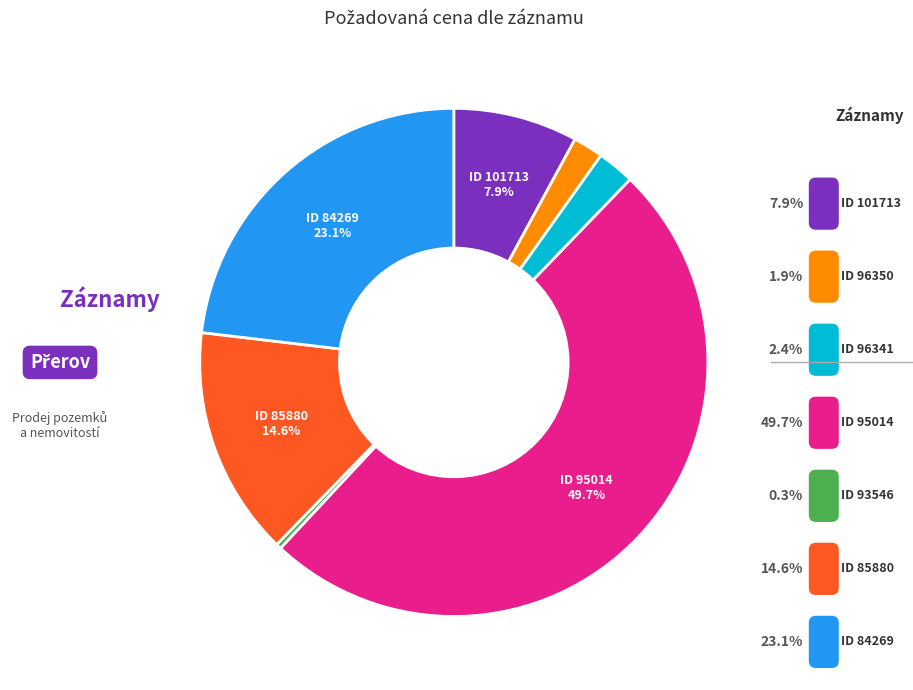

How many segments does this pie chart have?

7